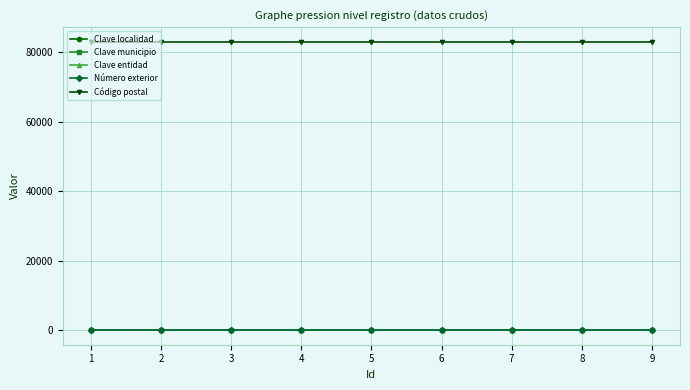

Is this an area chart (filled region under the line)?

No